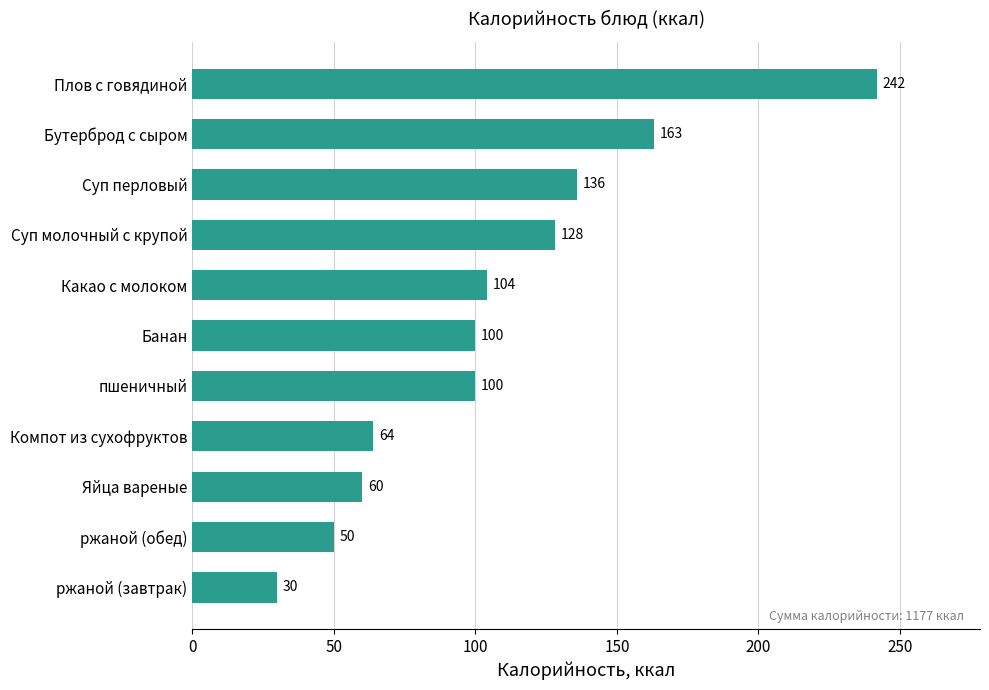

How many categories are shown in the chart?

11